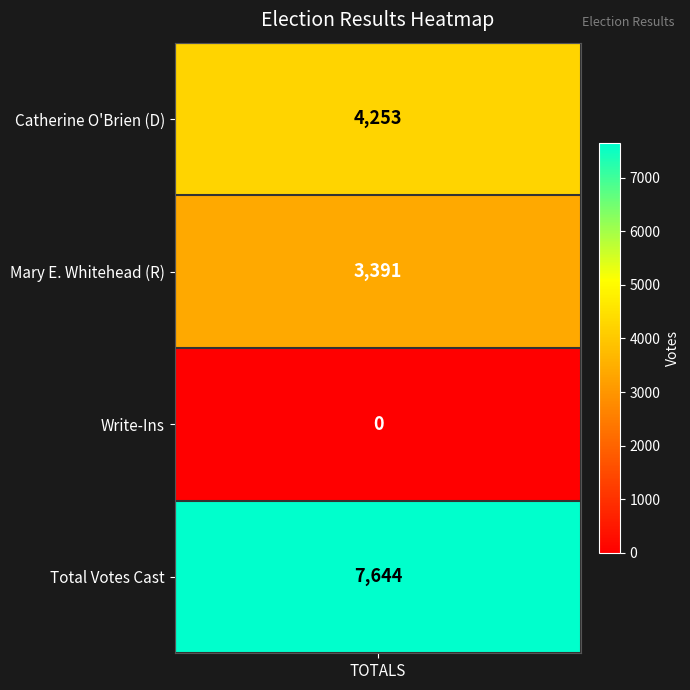

True or false: the data shows 3391 at 1.

True